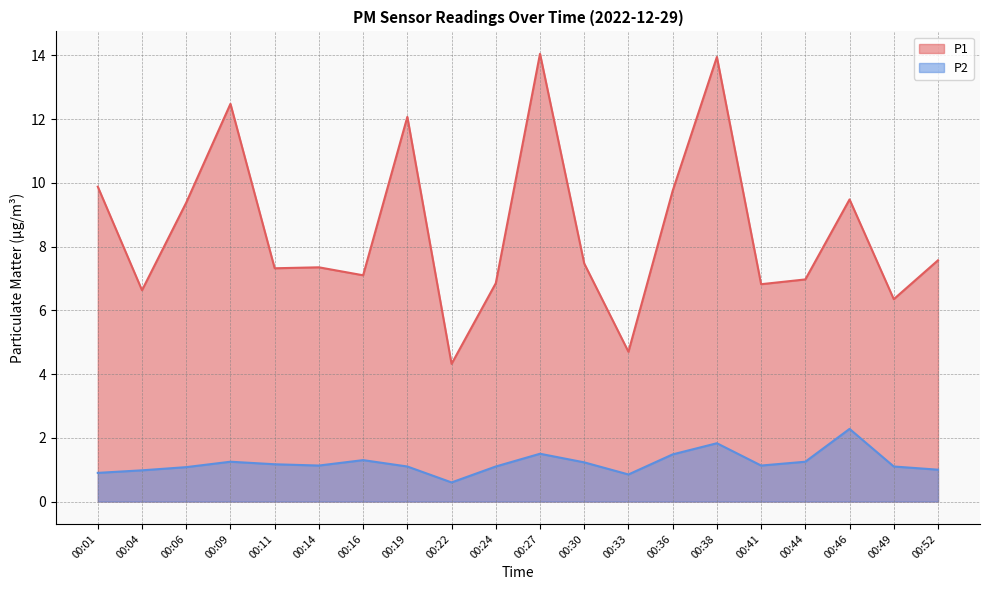

What is the spread (max minus min) of values at 00:11?

6.2